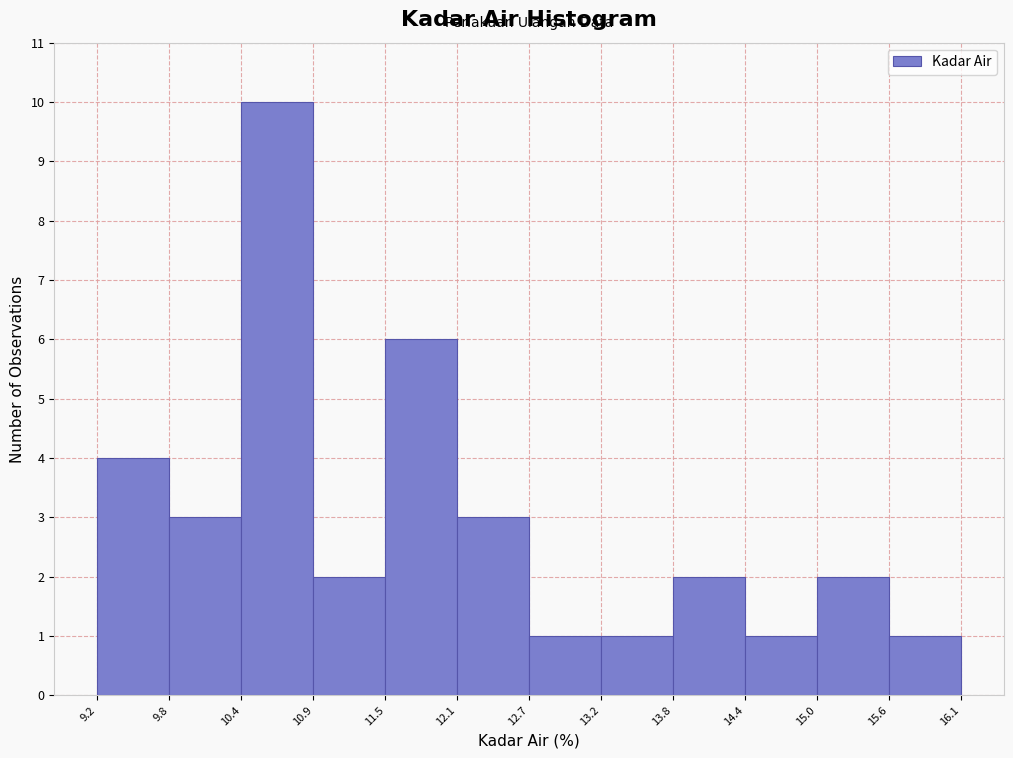

Over which range of the x-axis is the bar tallest?

10.4 to 10.9